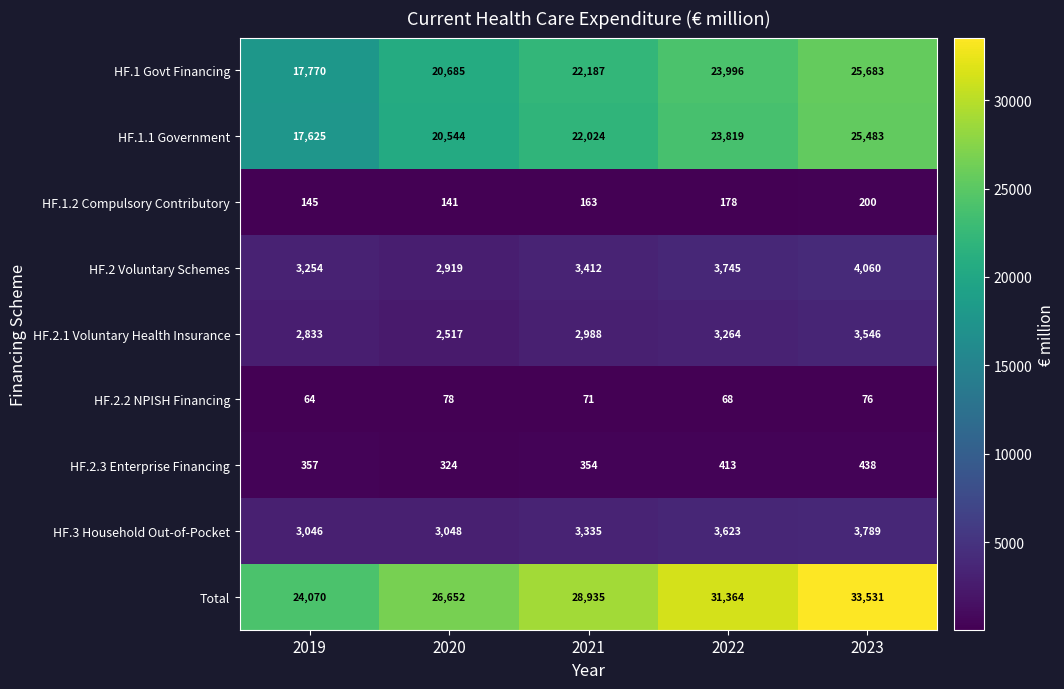

Is it true that HF.2.2 NPISH Financing equals 76 at 2023?

True